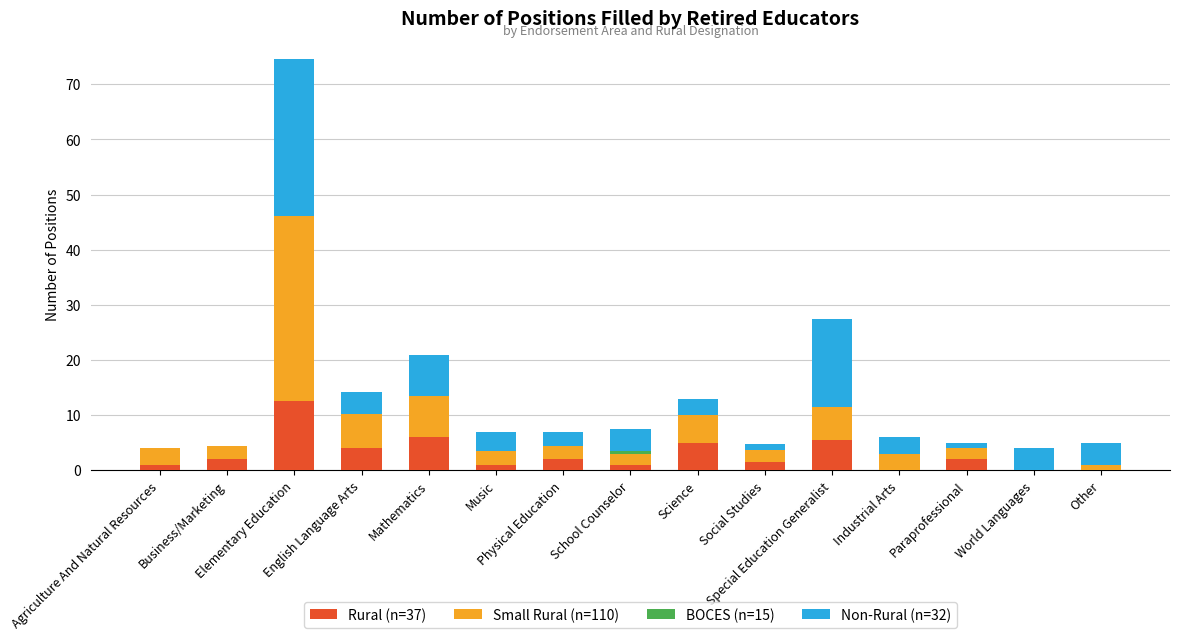

What is the maximum value for Rural (n=37)?

12.6